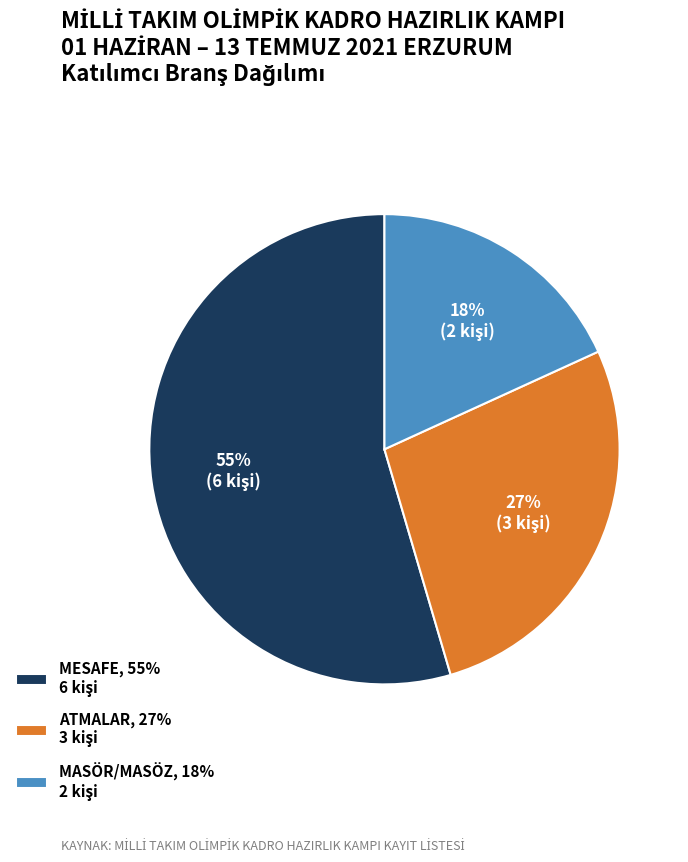

Does any single category account for the majority?

Yes